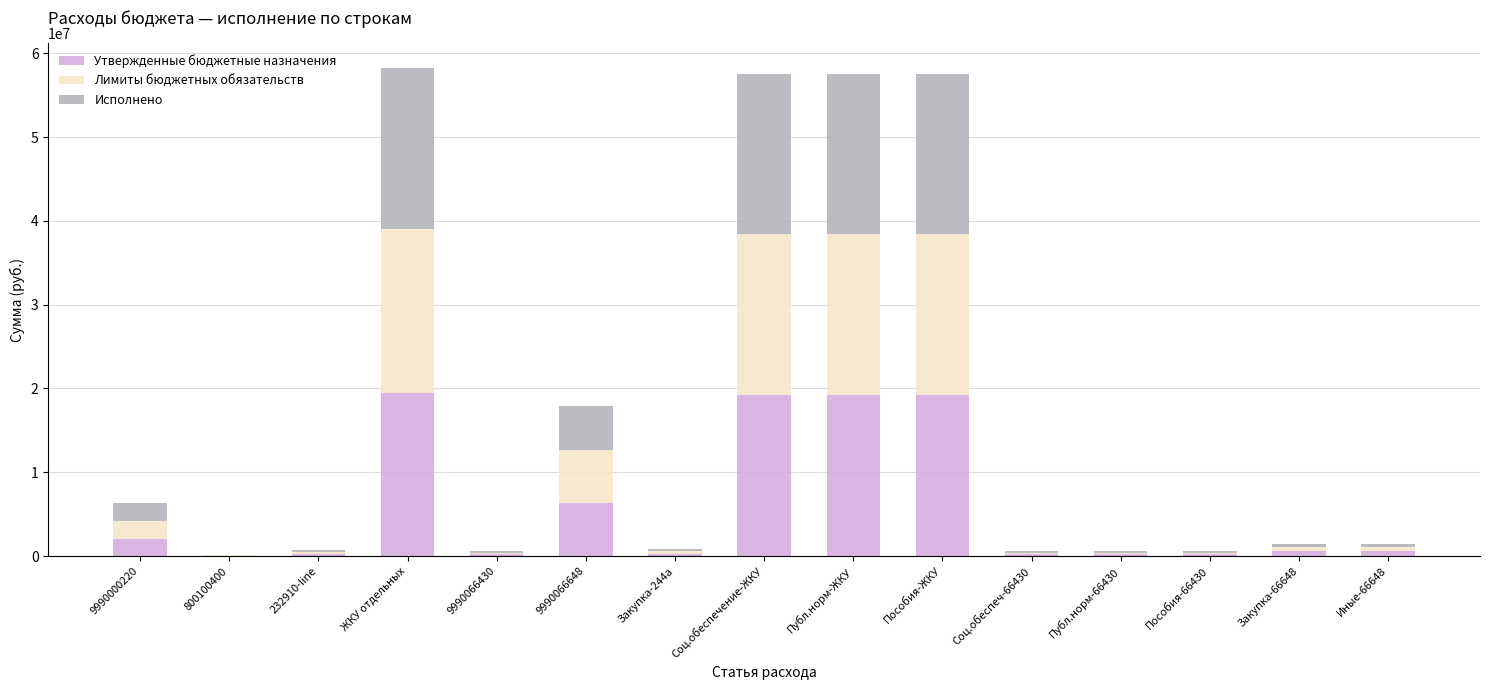

Is it true that Утвержденные бюджетные назначения equals 19226000.0 at Пособия-ЖКУ?

True